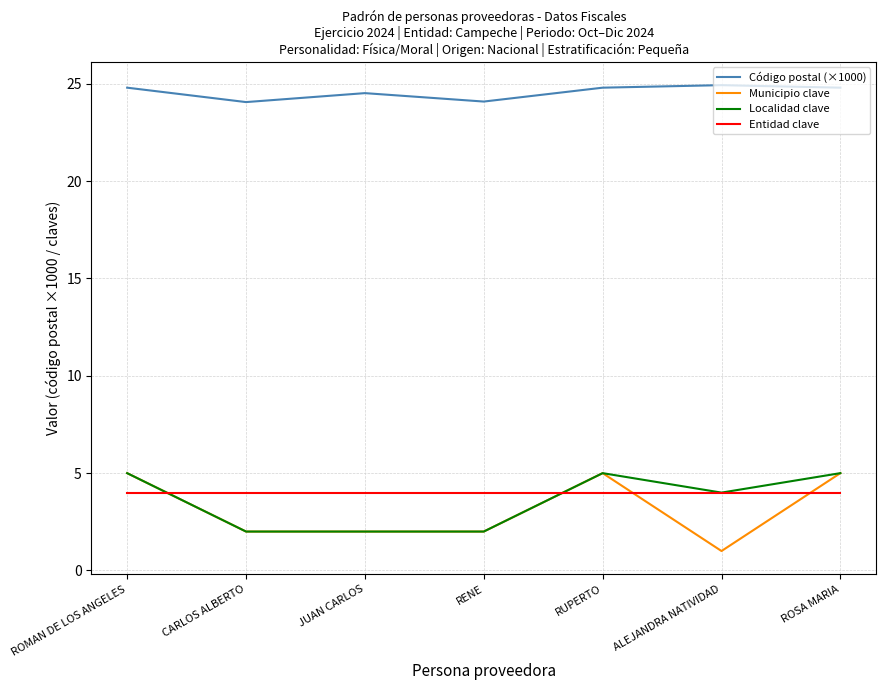

Is the value of Municipio clave at CARLOS ALBERTO greater than the value of Localidad clave at ROSA MARIA?

No